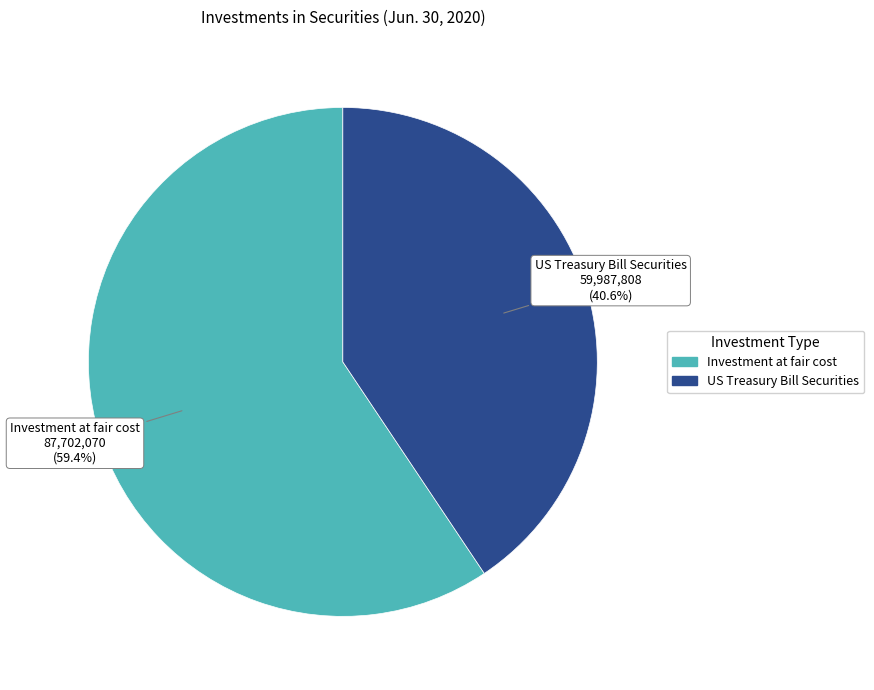

Which has a higher value, US Treasury Bill Securities or Investment at fair cost?

Investment at fair cost